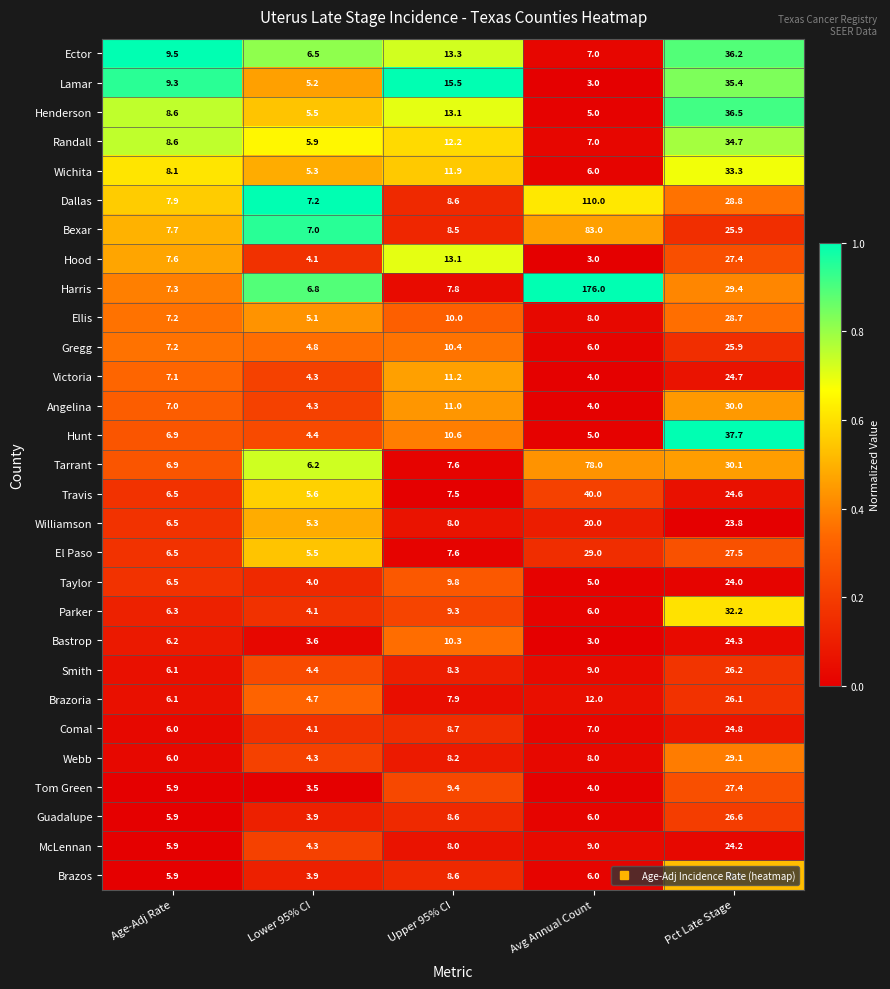

Is it true that Harris equals 6.8 at Lower 95% CI?

True